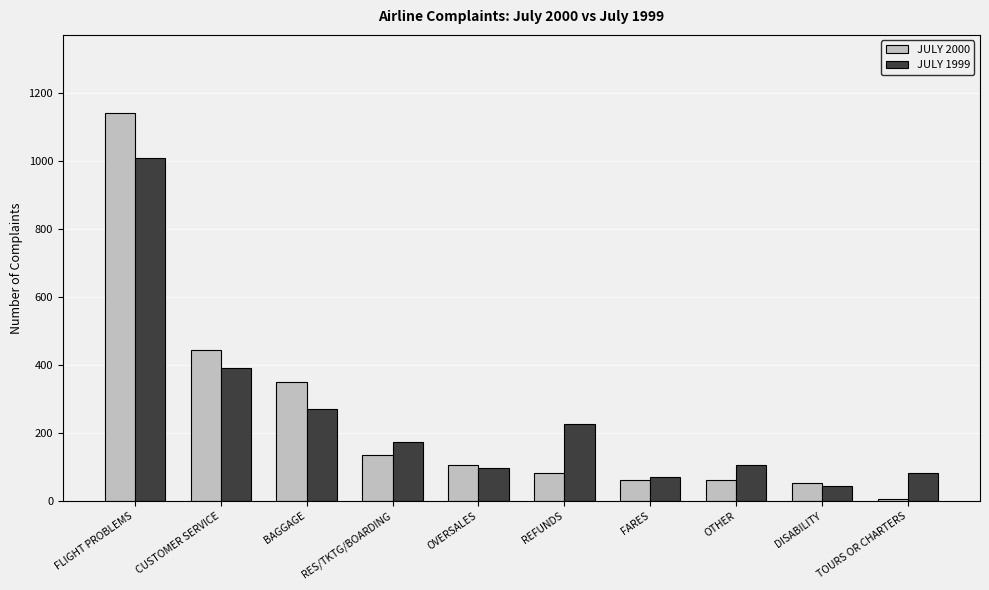

Rank the series by their maximum value, from lowest to highest.

JULY 1999, JULY 2000